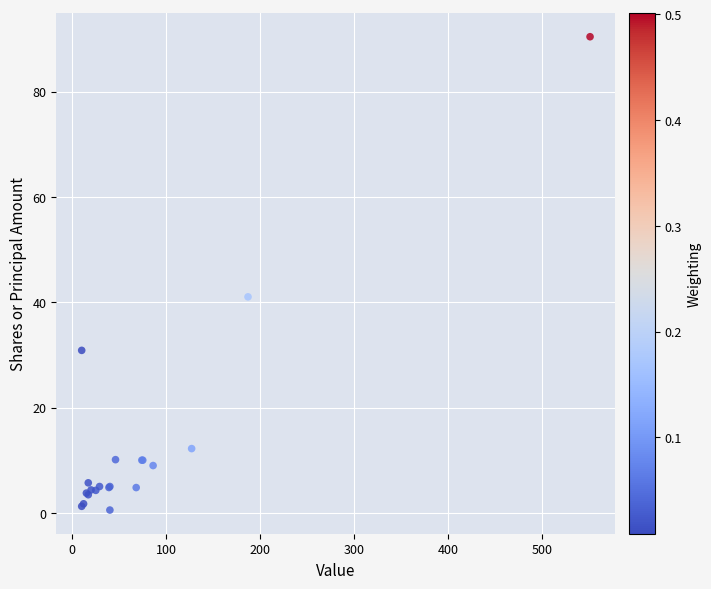

What Y value in the scatter plot is closest to 45?

41.0